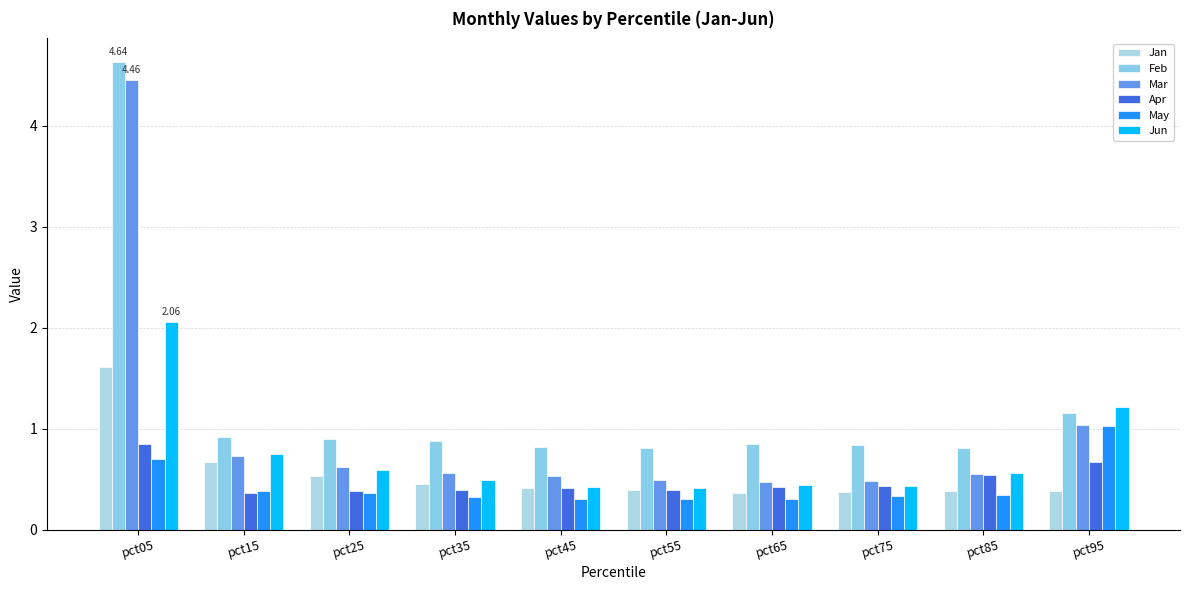

Reading right to left, what are all the values shown in this chart?

Jan: pct95=0.4	pct85=0.4	pct75=0.4	pct65=0.4	pct55=0.4	pct45=0.4	pct35=0.5	pct25=0.5	pct15=0.7	pct05=1.6
Feb: pct95=1.2	pct85=0.8	pct75=0.8	pct65=0.9	pct55=0.8	pct45=0.8	pct35=0.9	pct25=0.9	pct15=0.9	pct05=4.6
Mar: pct95=1.0	pct85=0.6	pct75=0.5	pct65=0.5	pct55=0.5	pct45=0.5	pct35=0.6	pct25=0.6	pct15=0.7	pct05=4.5
Apr: pct95=0.7	pct85=0.5	pct75=0.4	pct65=0.4	pct55=0.4	pct45=0.4	pct35=0.4	pct25=0.4	pct15=0.4	pct05=0.9
May: pct95=1.0	pct85=0.3	pct75=0.3	pct65=0.3	pct55=0.3	pct45=0.3	pct35=0.3	pct25=0.4	pct15=0.4	pct05=0.7
Jun: pct95=1.2	pct85=0.6	pct75=0.4	pct65=0.4	pct55=0.4	pct45=0.4	pct35=0.5	pct25=0.6	pct15=0.8	pct05=2.1